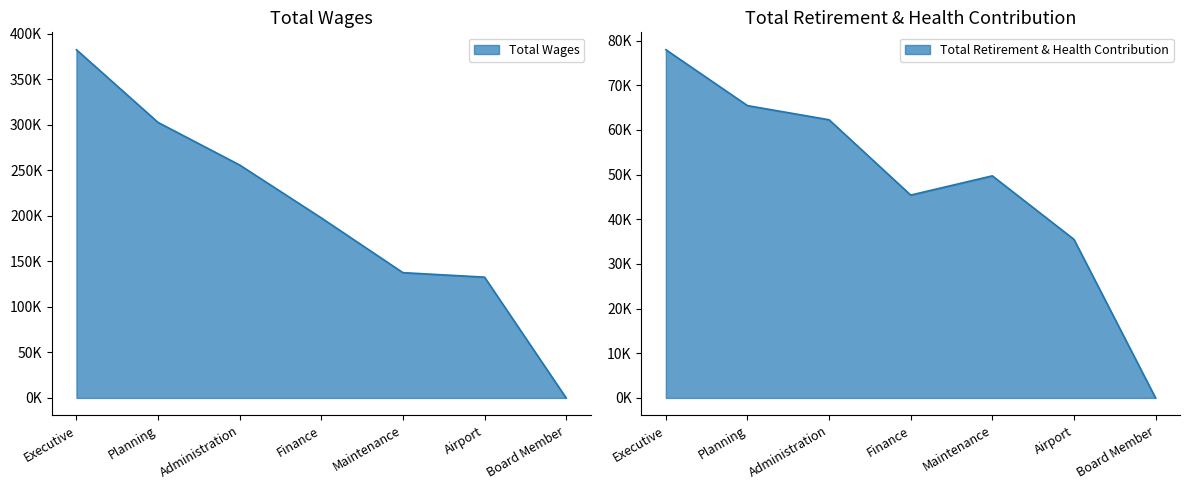

Reading right to left, what are all the values shown in this chart?

Total Wages: Board Member=0	Airport=132696	Maintenance=137624	Finance=197766	Administration=255852	Planning=302619	Executive=382501
Total Retirement & Health Contribution: Board Member=0	Airport=35503	Maintenance=49714	Finance=45409	Administration=62270	Planning=65438	Executive=77945